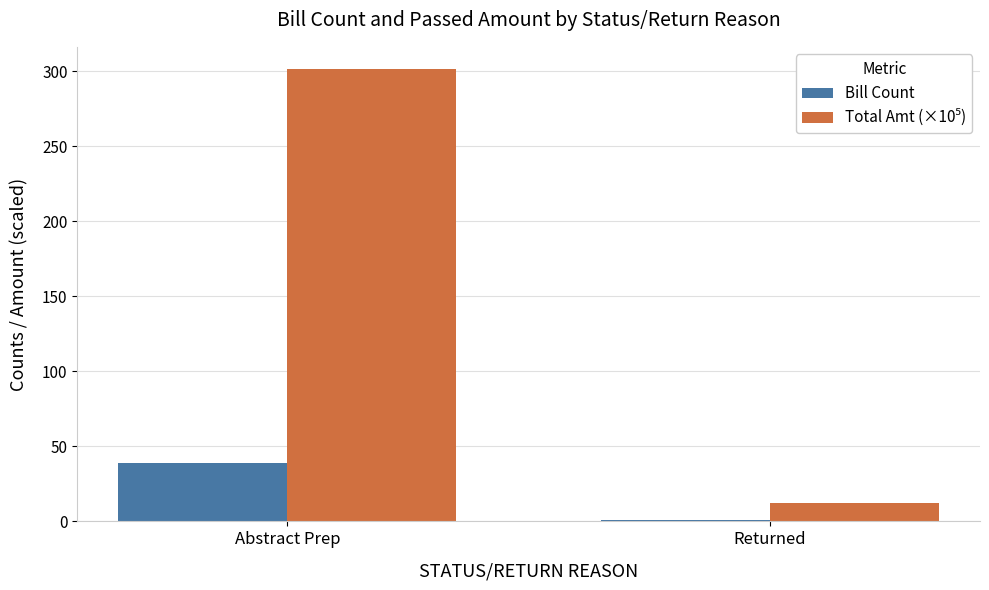

What is the smallest value displayed?

1.0